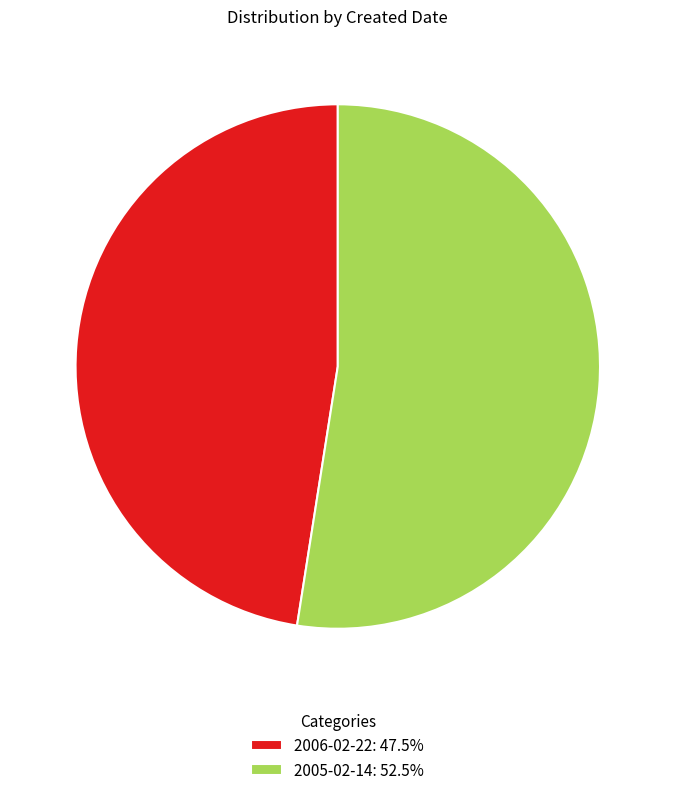

The 2005-02-14 slice represents 52% of the pie. True or false?

True